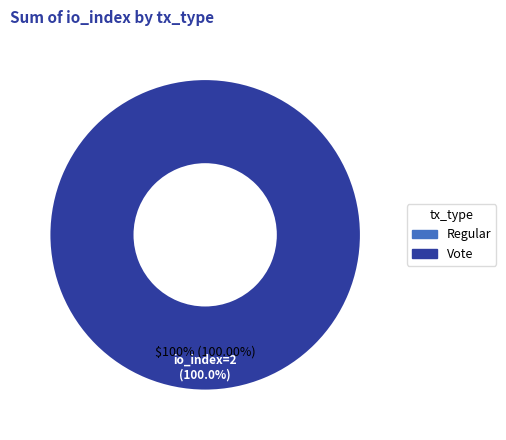

How many segments does this pie chart have?

2